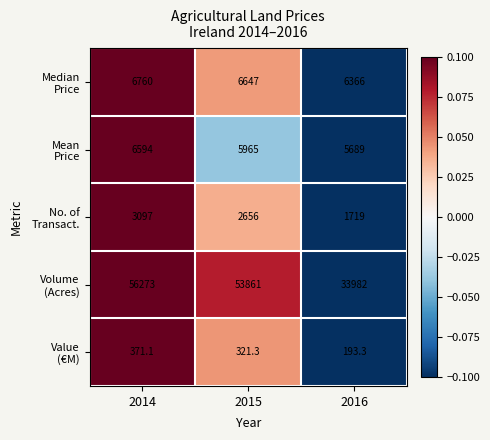

What is the total value across all series at 2015?

69450.3